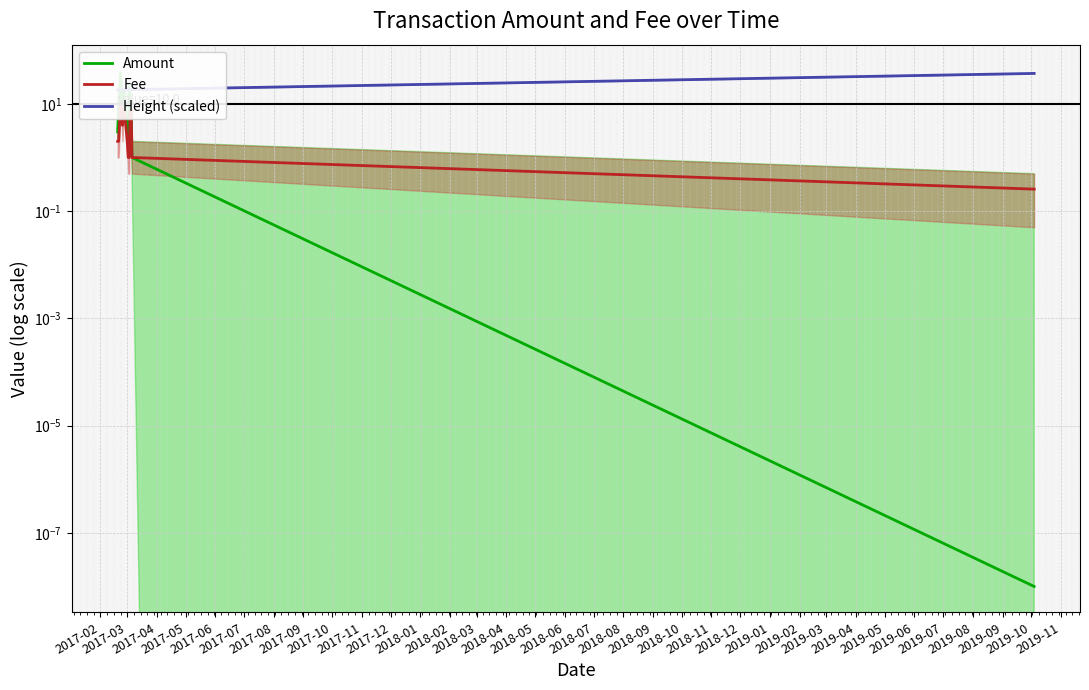

Which has a higher value, 2017-08 or 2018-01?

2017-08